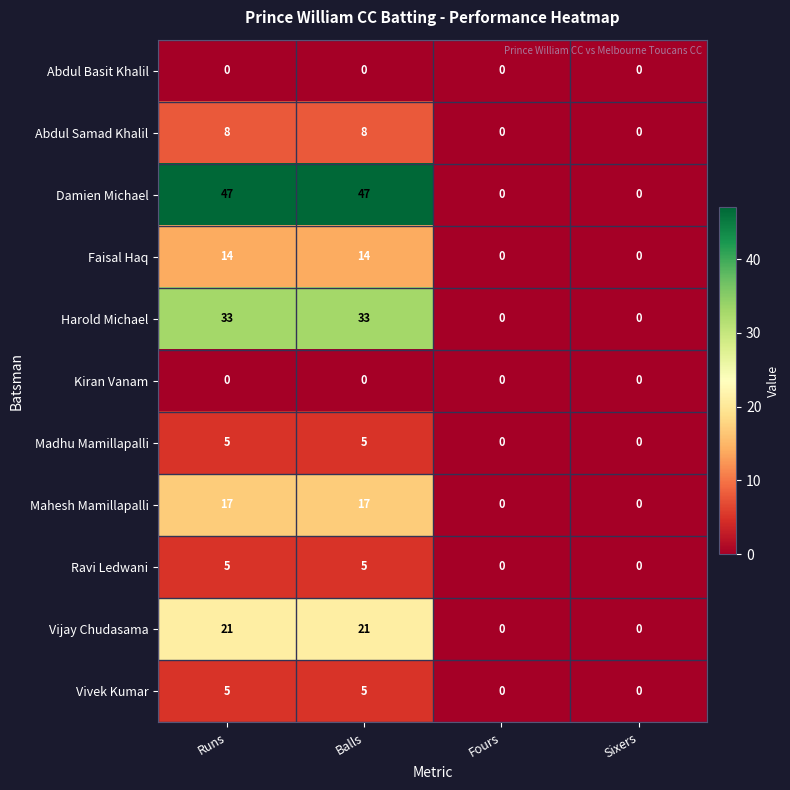

What value does the Harold Michael series have at Runs, to the nearest 10?

30